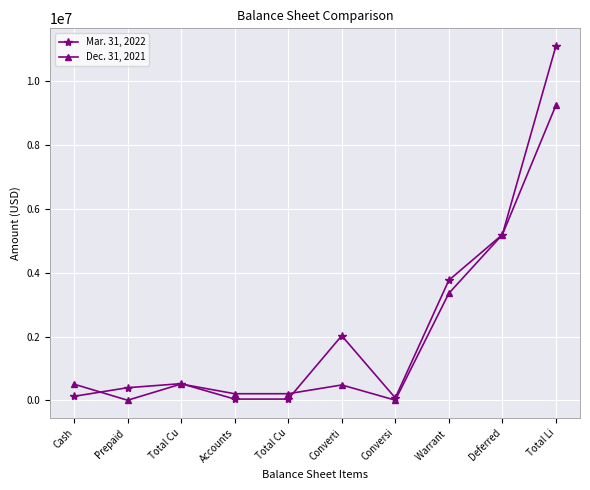

Is it true that Mar. 31, 2022 equals 2048718 at Deferred?

False